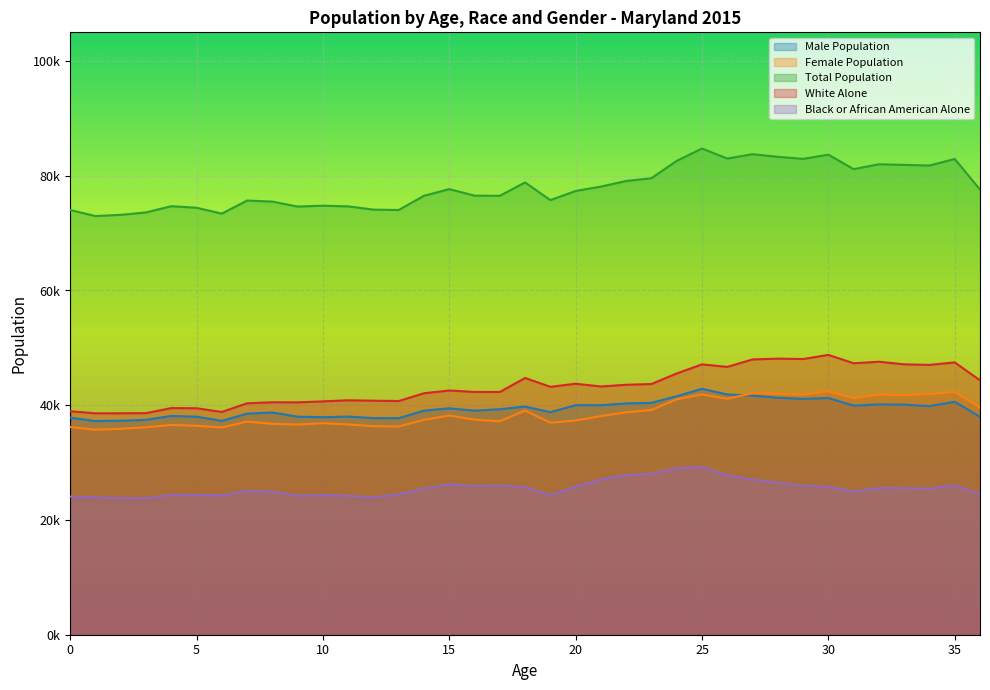

Is it true that Female Population equals 26247 at 30?

False